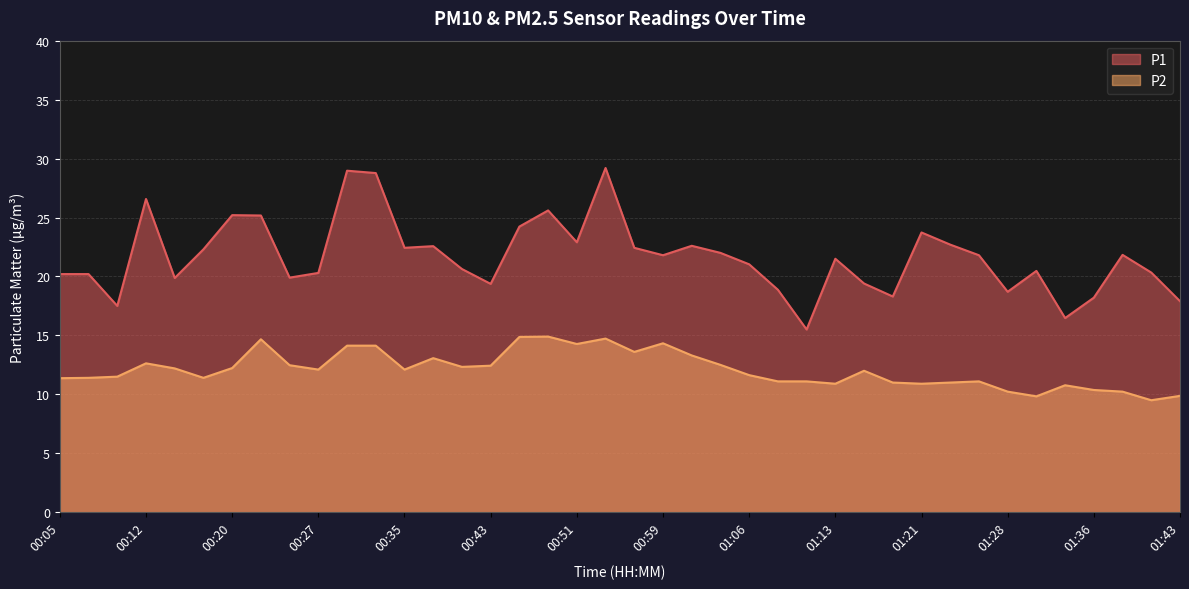

At which category does P2 reach its first local peak?

00:12